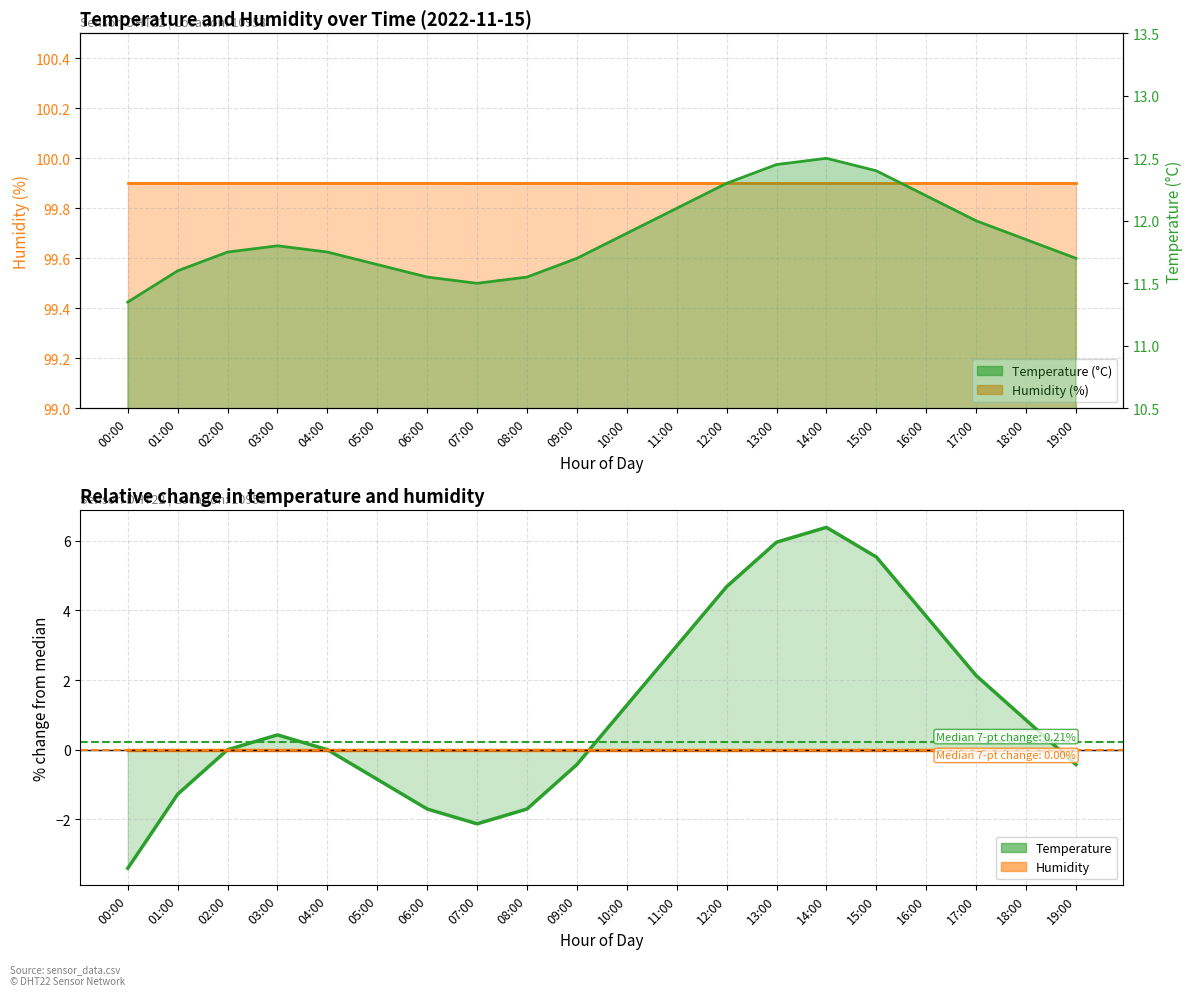

Rank the categories by value from highest to lowest.

14:00, 13:00, 15:00, 12:00, 16:00, 11:00, 17:00, 10:00, 18:00, 03:00, 02:00, 04:00, 09:00, 19:00, 05:00, 01:00, 06:00, 08:00, 07:00, 00:00